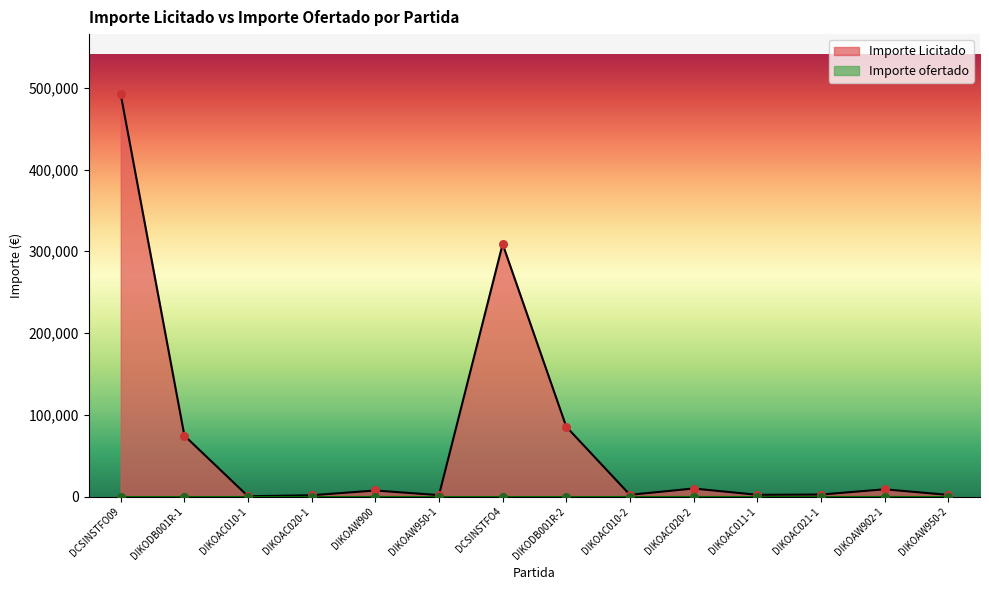

Which has a higher value, DIKOAW950-2 or DCSINSTFO4?

DCSINSTFO4